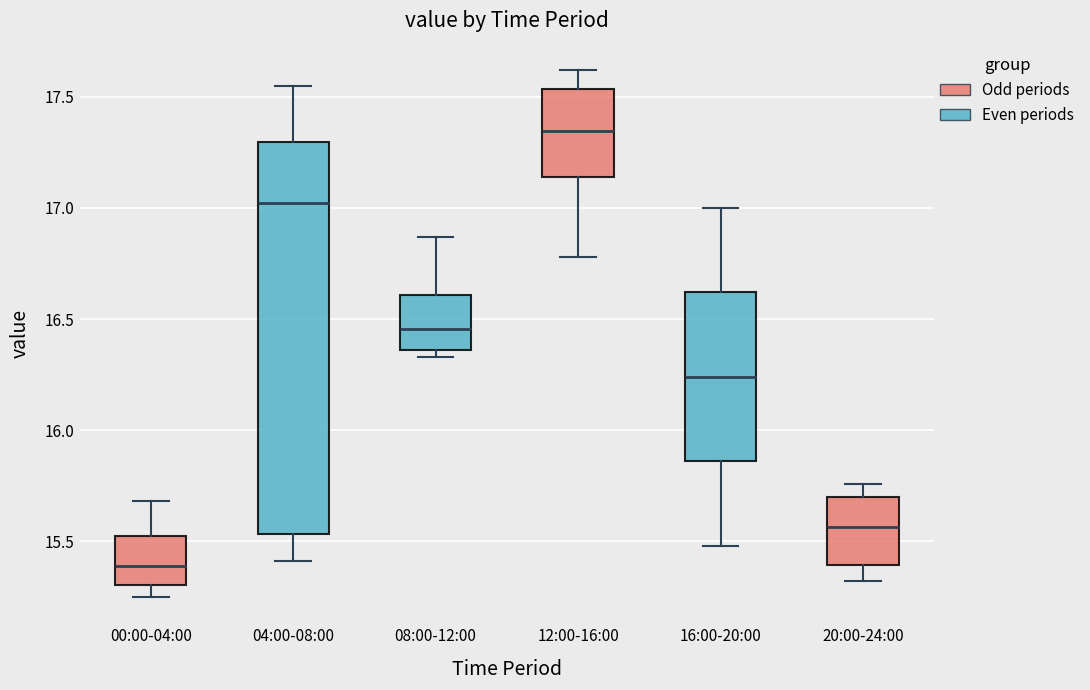

Which box is the tallest, from its lower edge to its upper edge?

04:00-08:00